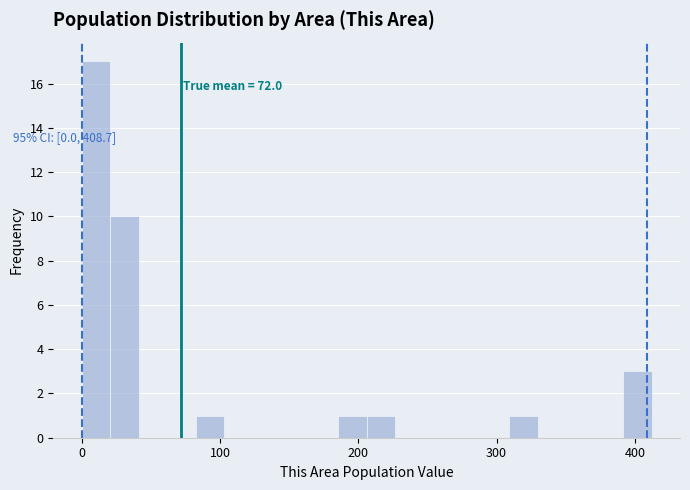

Read against the x-axis, roughly where is the centre of the tallest bar?

10